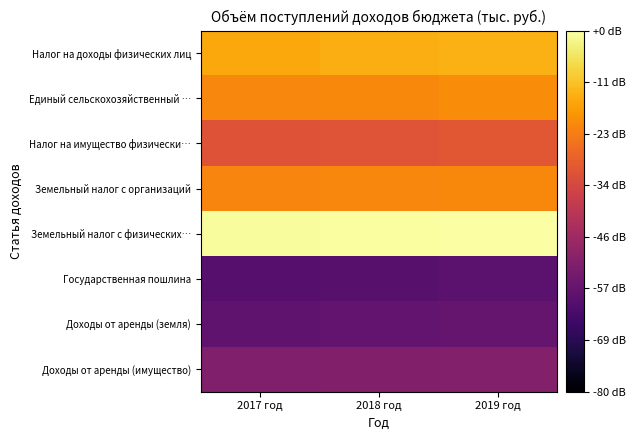

Reading left to right, extract all data points from this chart.

Налог на доходы физических лиц: 2017 год=-0.7	2018 год=-0.6	2019 год=-0.6
Единый сельскохозяйственный …: 2017 год=-0.9	2018 год=-0.9	2019 год=-0.9
Налог на имущество физически…: 2017 год=-1.4	2018 год=-1.4	2019 год=-1.3
Земельный налог с организаций: 2017 год=-0.9	2018 год=-0.9	2019 год=-0.9
Земельный налог с физических…: 2017 год=-0.0	2018 год=-0.0	2019 год=0.0
Государственная пошлина: 2017 год=-2.6	2018 год=-2.6	2019 год=-2.6
Доходы от аренды (земля): 2017 год=-2.5	2018 год=-2.5	2019 год=-2.5
Доходы от аренды (имущество): 2017 год=-2.3	2018 год=-2.2	2019 год=-2.2